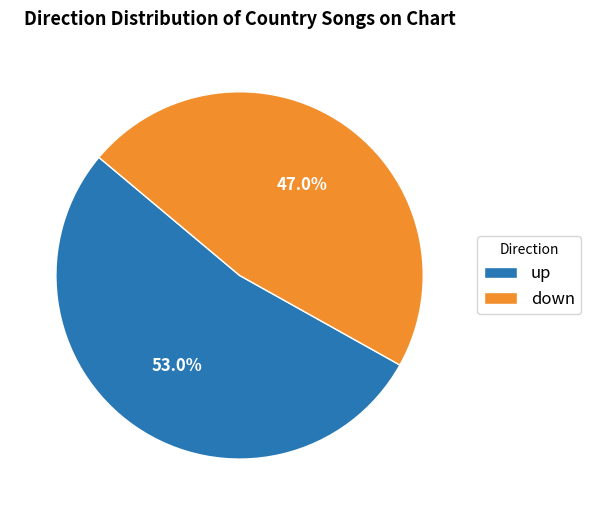

What is the ratio of the value at up to the value at down?

1.1